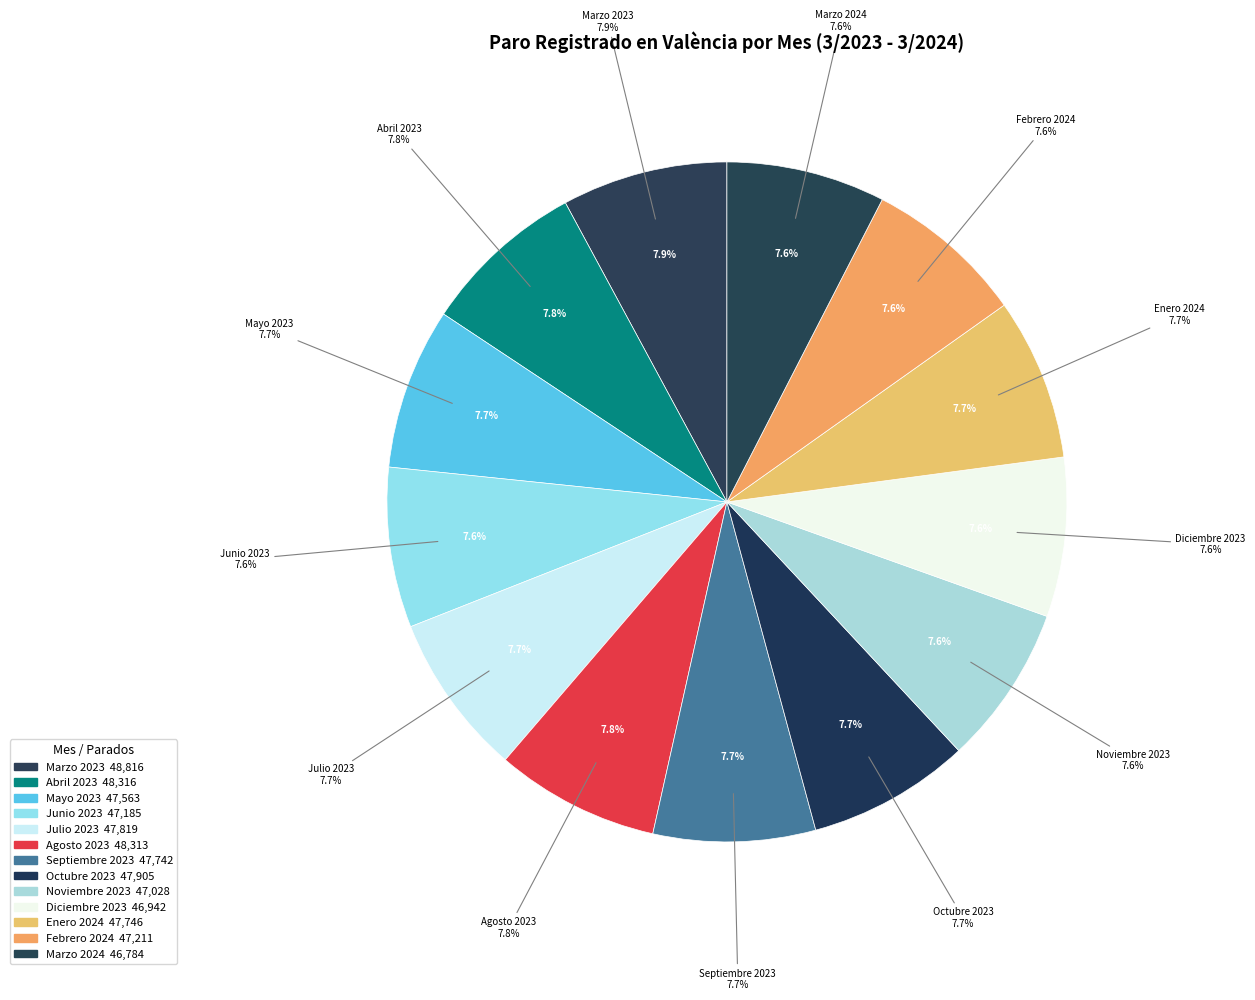

Which slice is the largest?

Marzo 2023